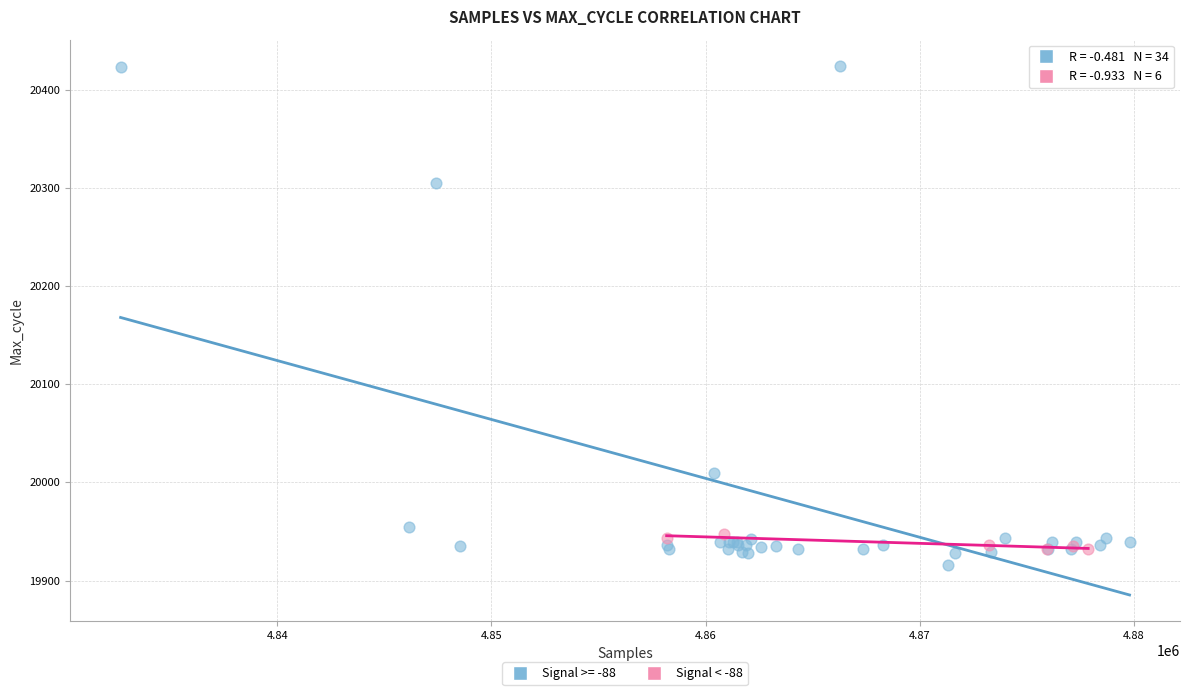

Which series reaches the maximum Y coordinate?

Signal >= -88